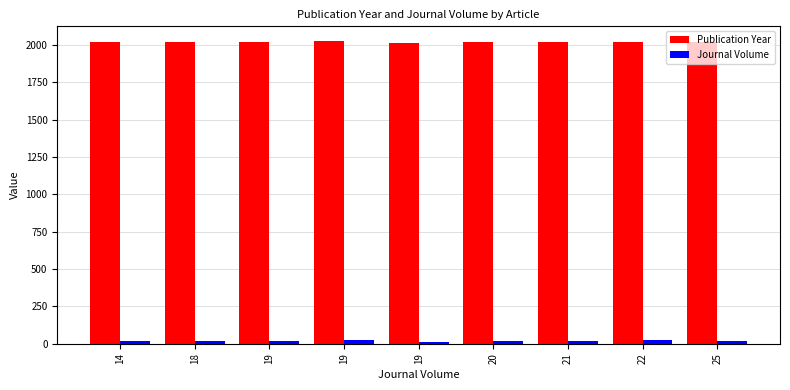

Count the number of categories in the chart.

9